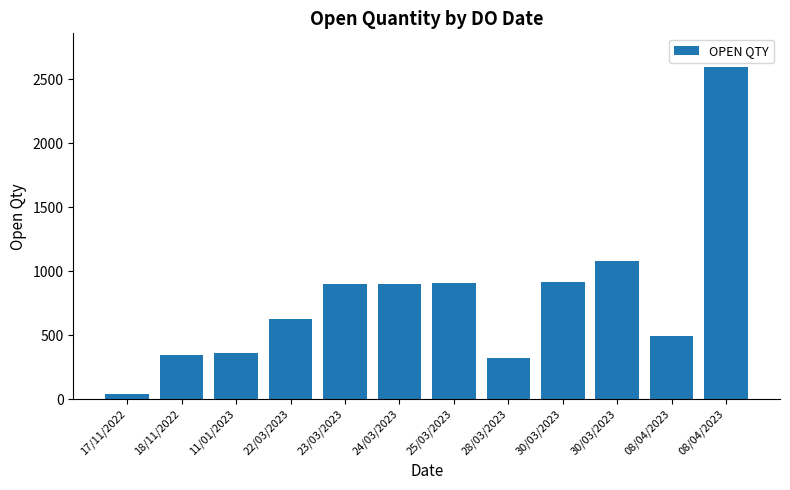

What is the difference between the maximum and second lowest values?

2277